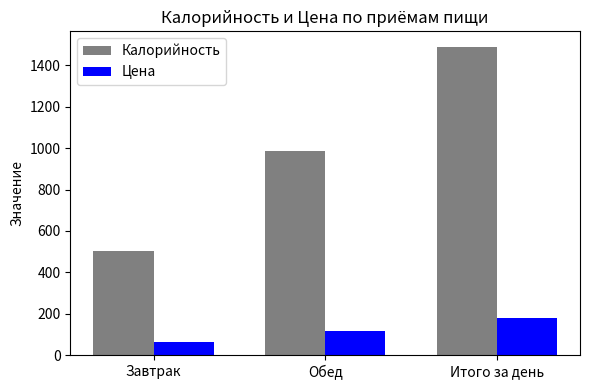

What is the label of the 2nd bar from the right?

Обед